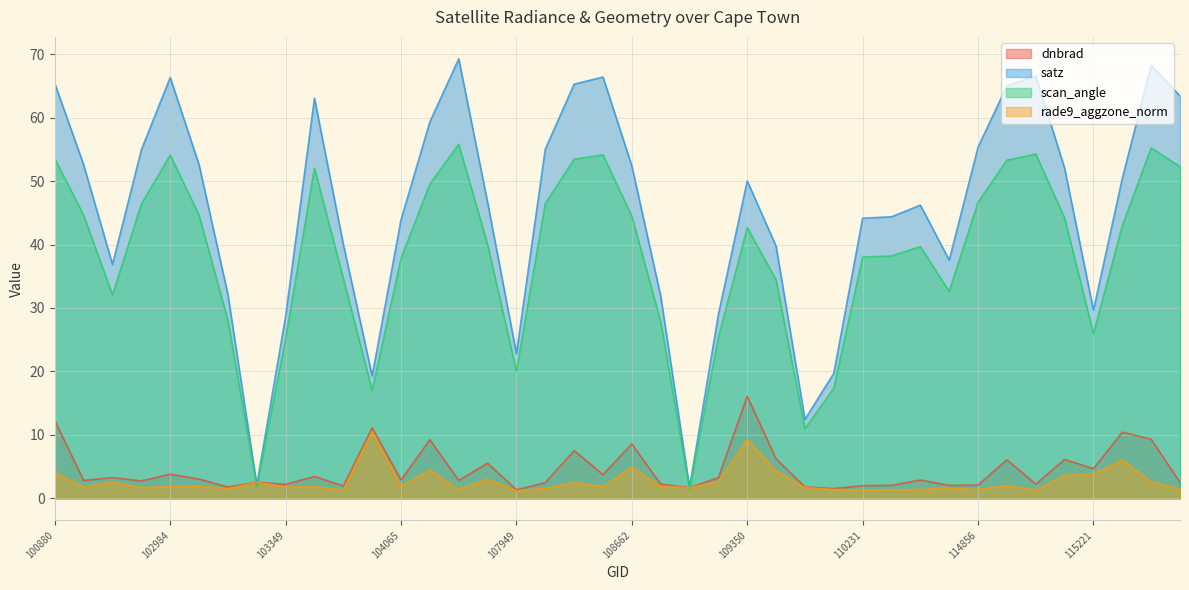

What is the minimum value shown in the chart?

1.2